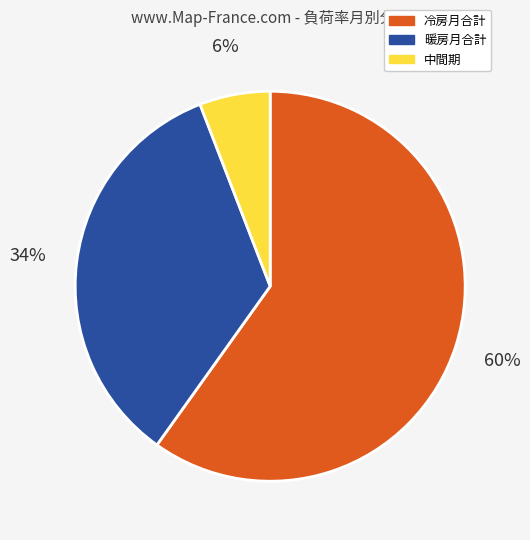

How many segments does this pie chart have?

3